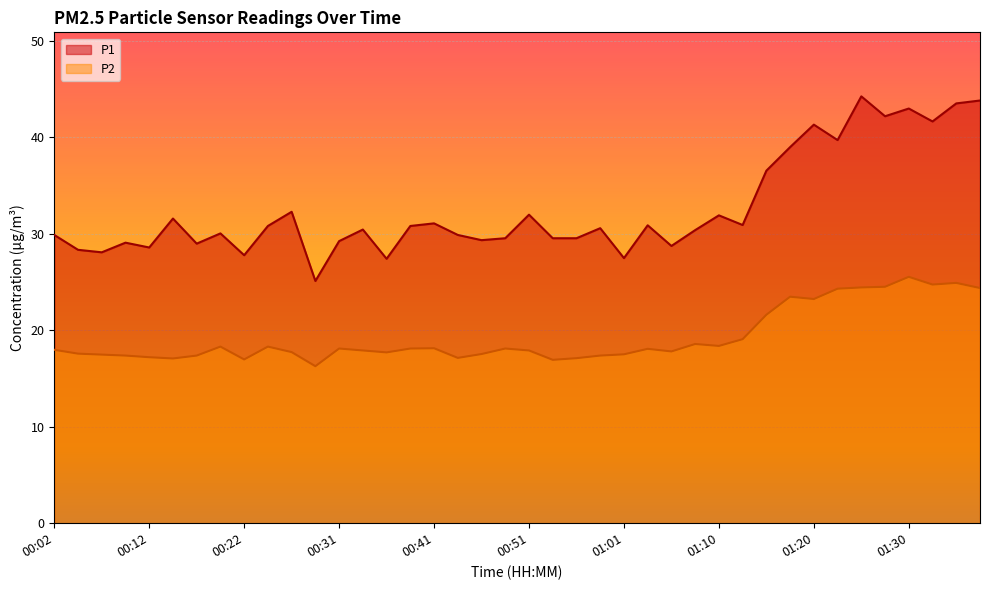

Reading left to right, list all the values displayed in this chart.

P1: 29.9	28.3	28.1	29.1	28.6	31.6	29.0	30.0	27.8	30.8	32.3	25.1	29.2	30.4	27.4	30.8	31.1	29.9	29.3	29.5	32.0	29.5	29.5	30.6	27.5	30.9	28.7	30.4	31.9	30.9	36.5	39.0	41.3	39.7	44.2	42.2	43.0	41.6	43.5	43.8
P2: 18.0	17.6	17.5	17.4	17.2	17.1	17.4	18.3	17.0	18.3	17.7	16.3	18.1	17.9	17.7	18.1	18.1	17.1	17.5	18.1	17.9	16.9	17.1	17.4	17.5	18.1	17.8	18.6	18.4	19.1	21.6	23.5	23.2	24.3	24.4	24.5	25.5	24.7	24.9	24.4